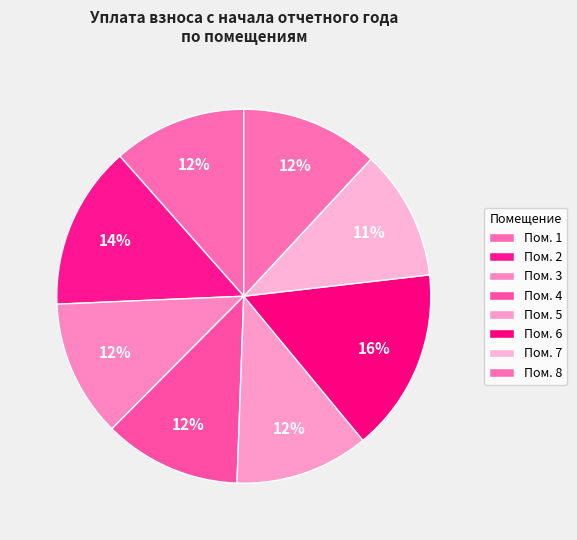

Count the number of slices in the pie.

8